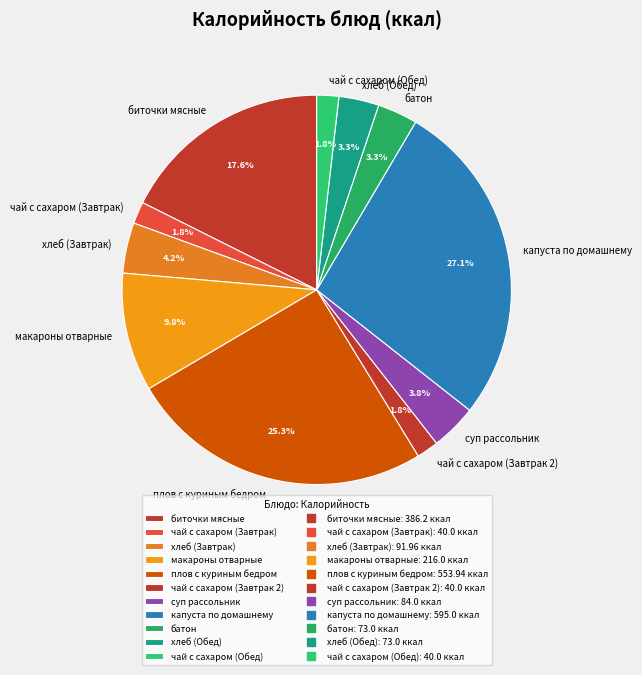

Which slice is the largest?

капуста по домашнему